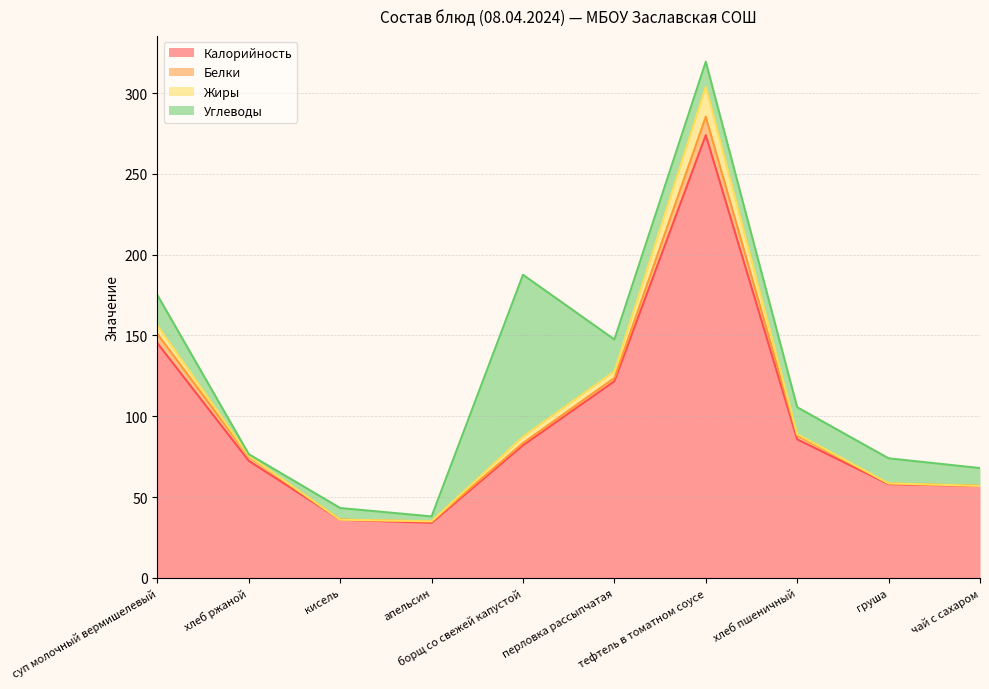

True or false: Калорийность has a value of 145.2 at суп молочный вермишелевый.

True